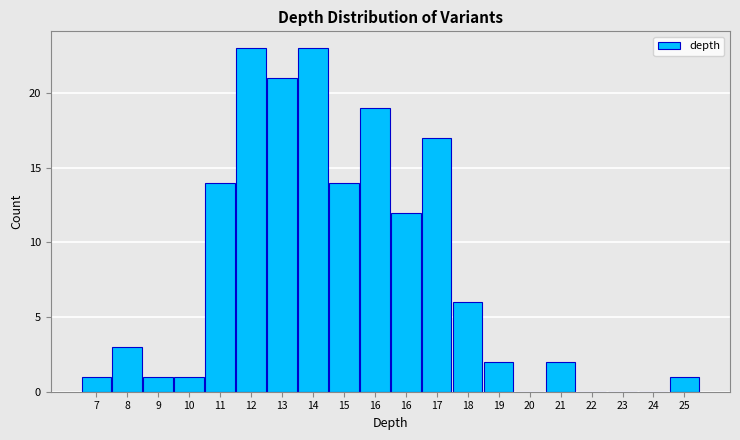

How many distinct data groups are displayed?

1